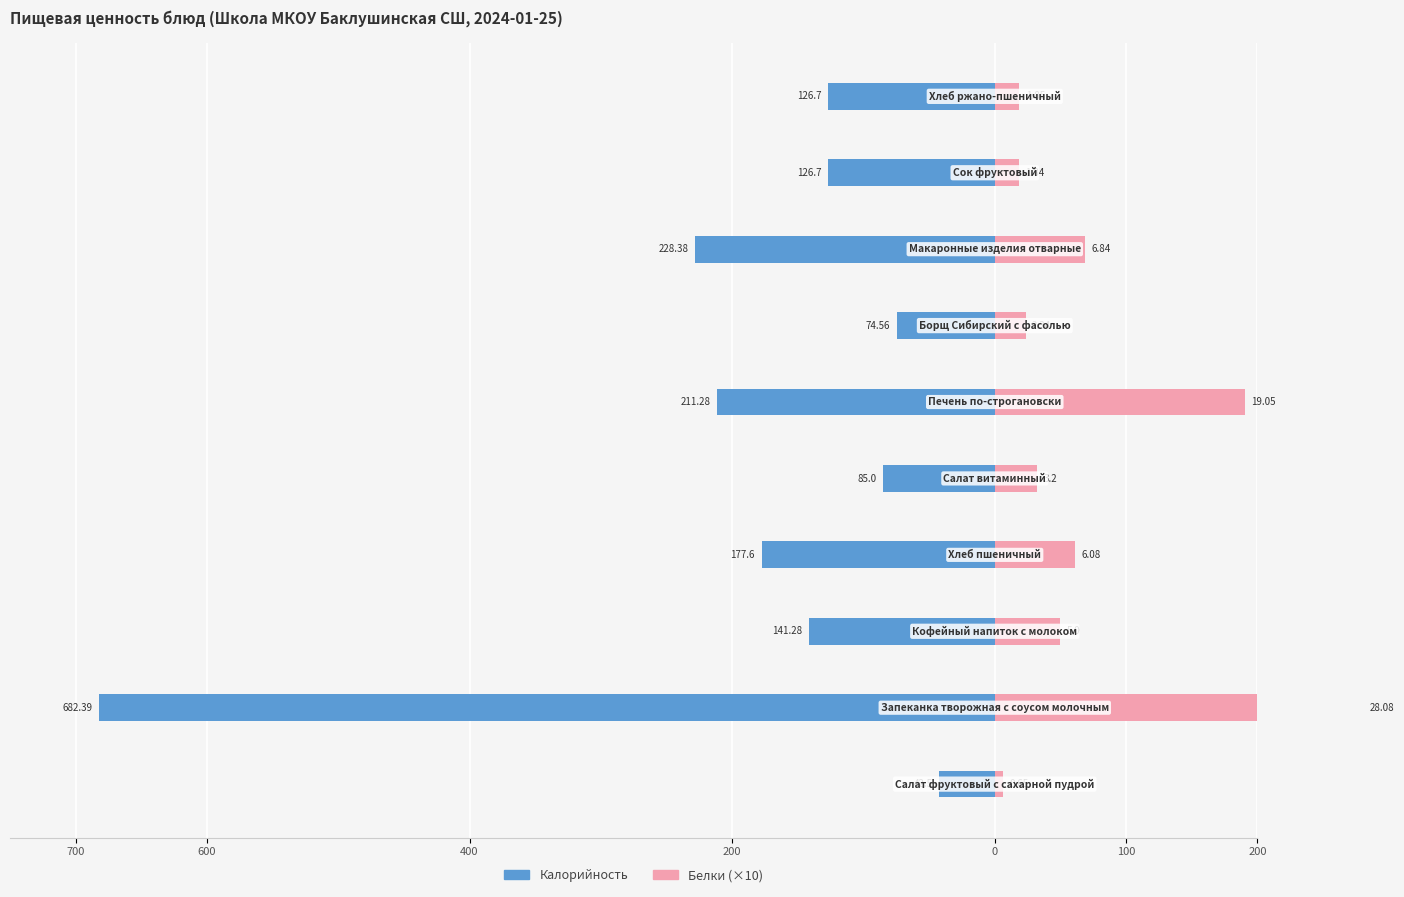

How many data points in Калорийность are less than -126?

7